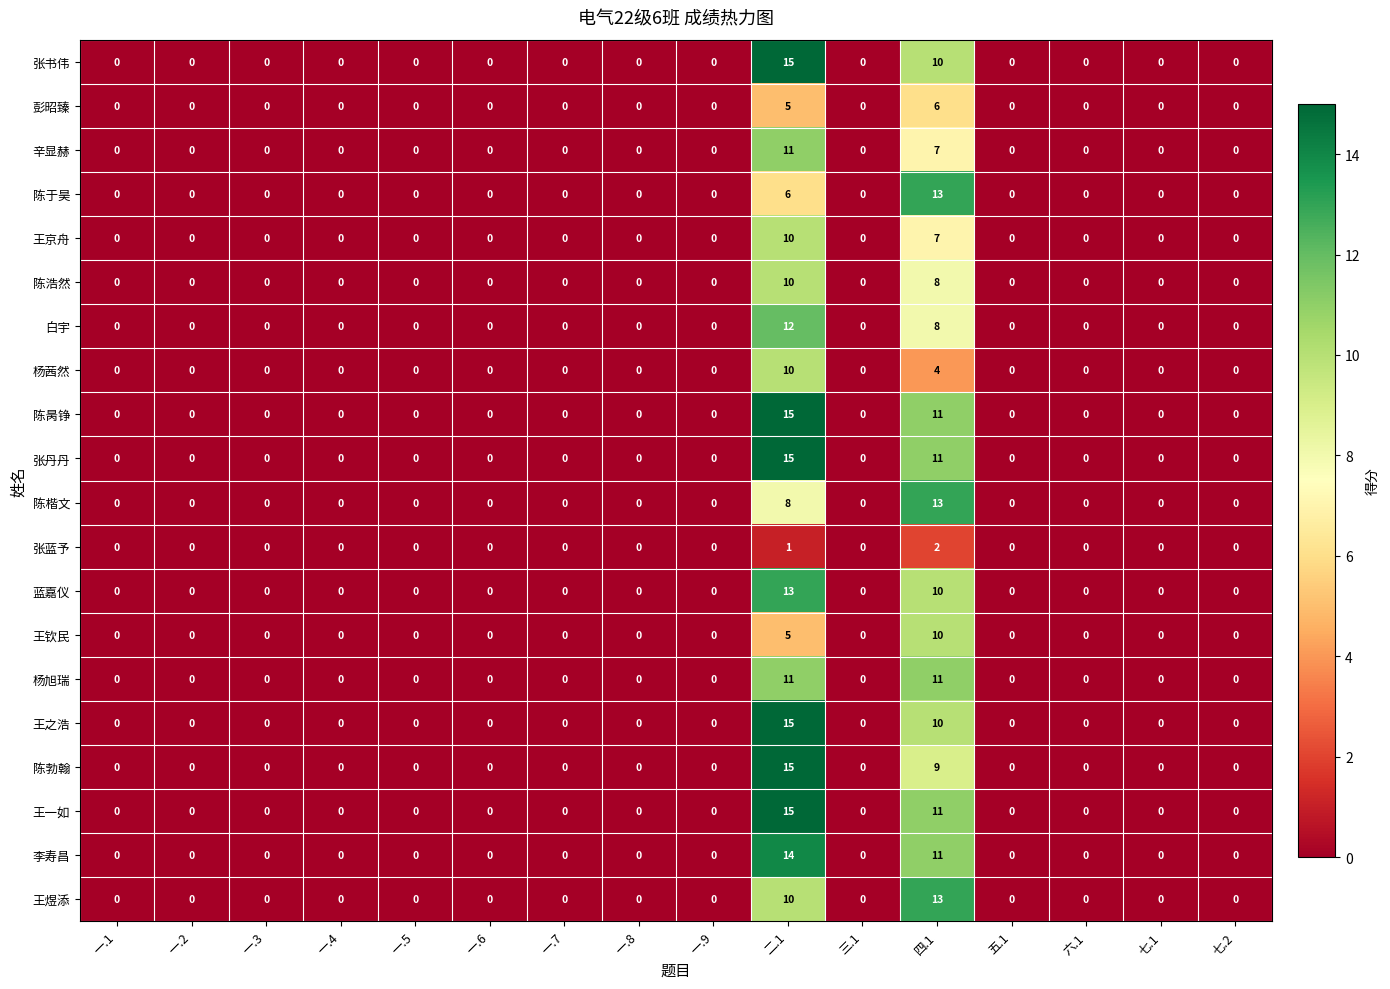

Is it true that 王煜添 equals -7 at 一.4?

False